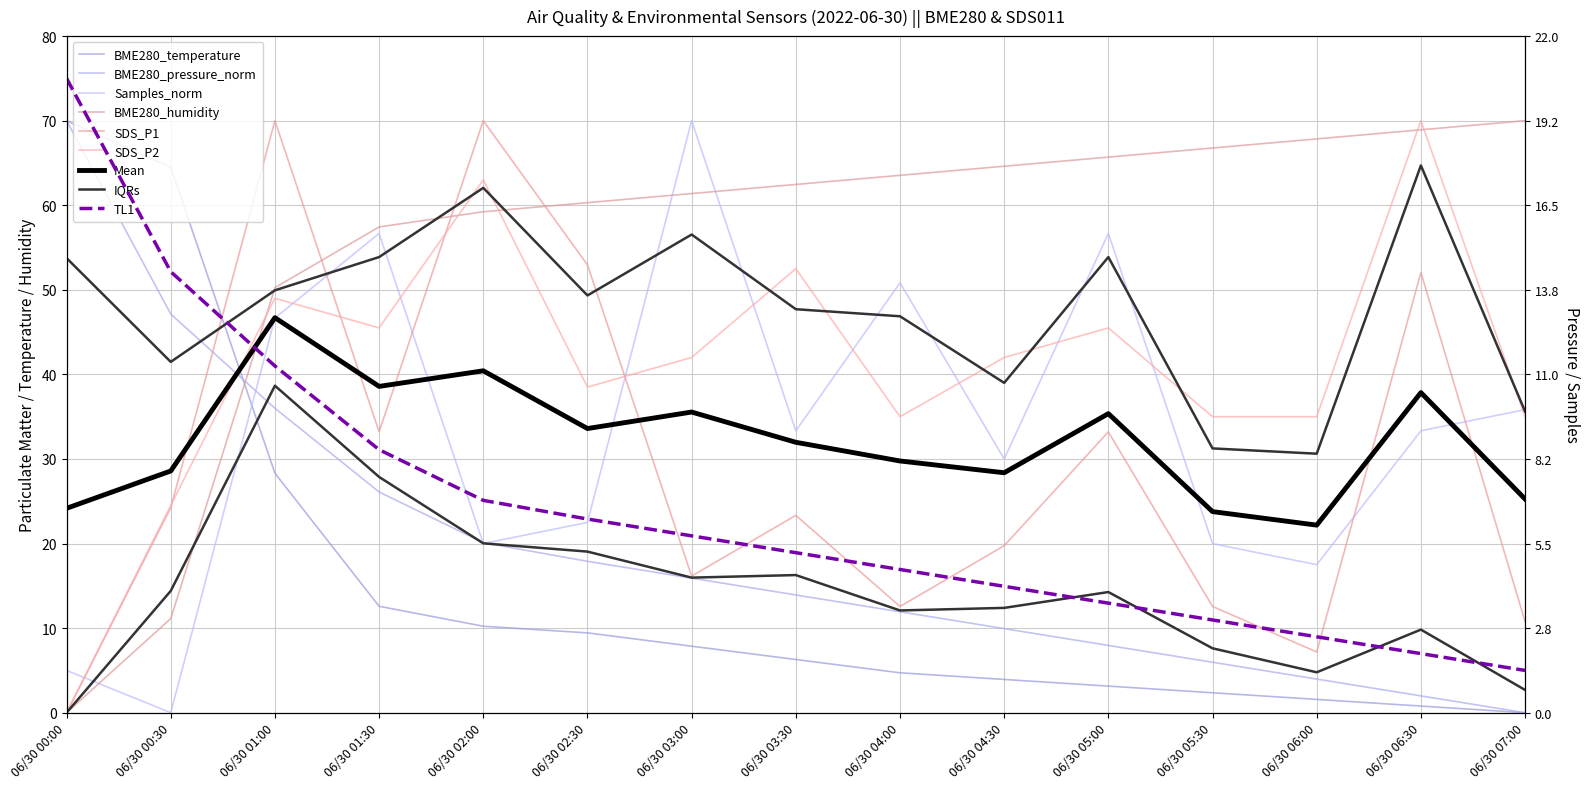

What is the average value of the BME280_temperature series?

15.0